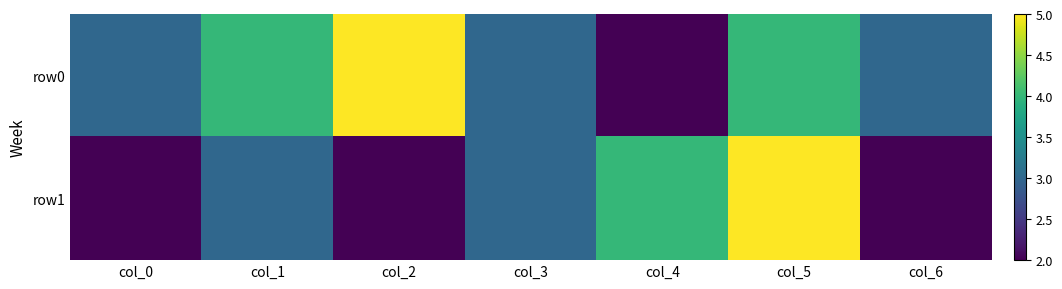

What is the spread (max minus min) of values at col_1?

1